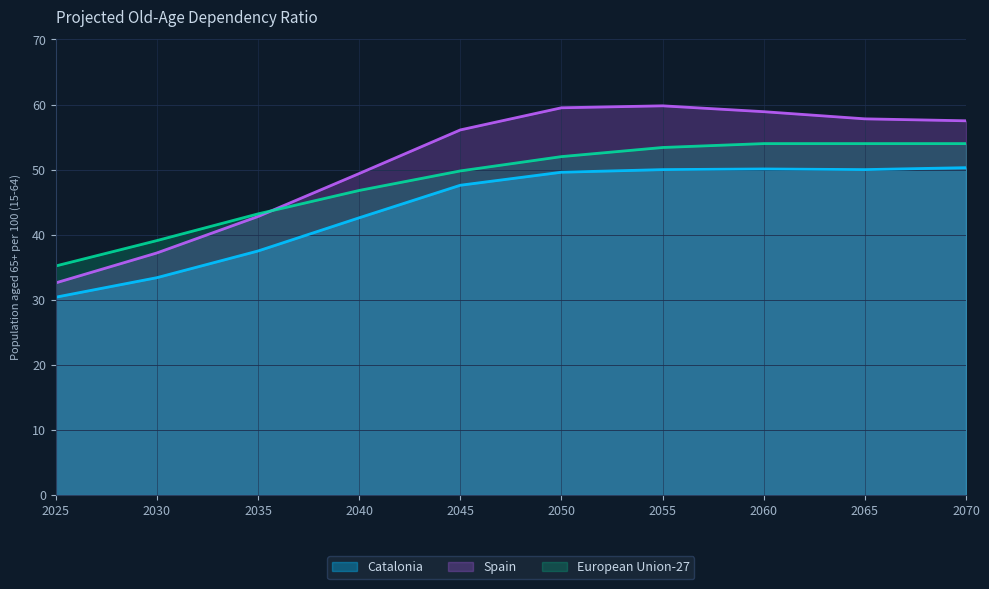

How many data points in Spain are less than 57?

5